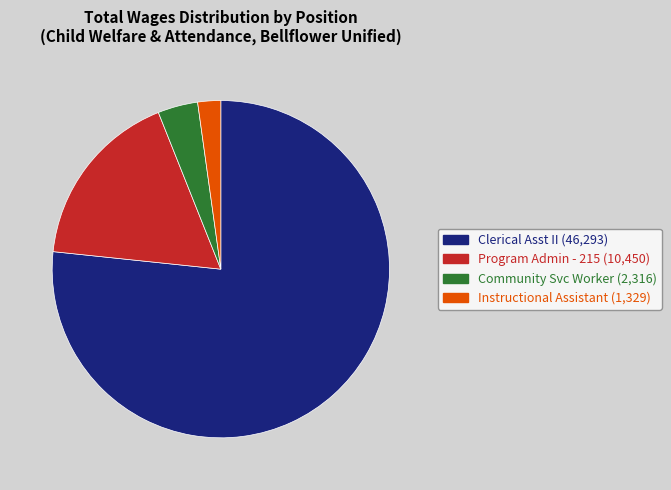

What is the ratio of the value at Community Svc Worker to the value at Instructional Assistant?

1.7